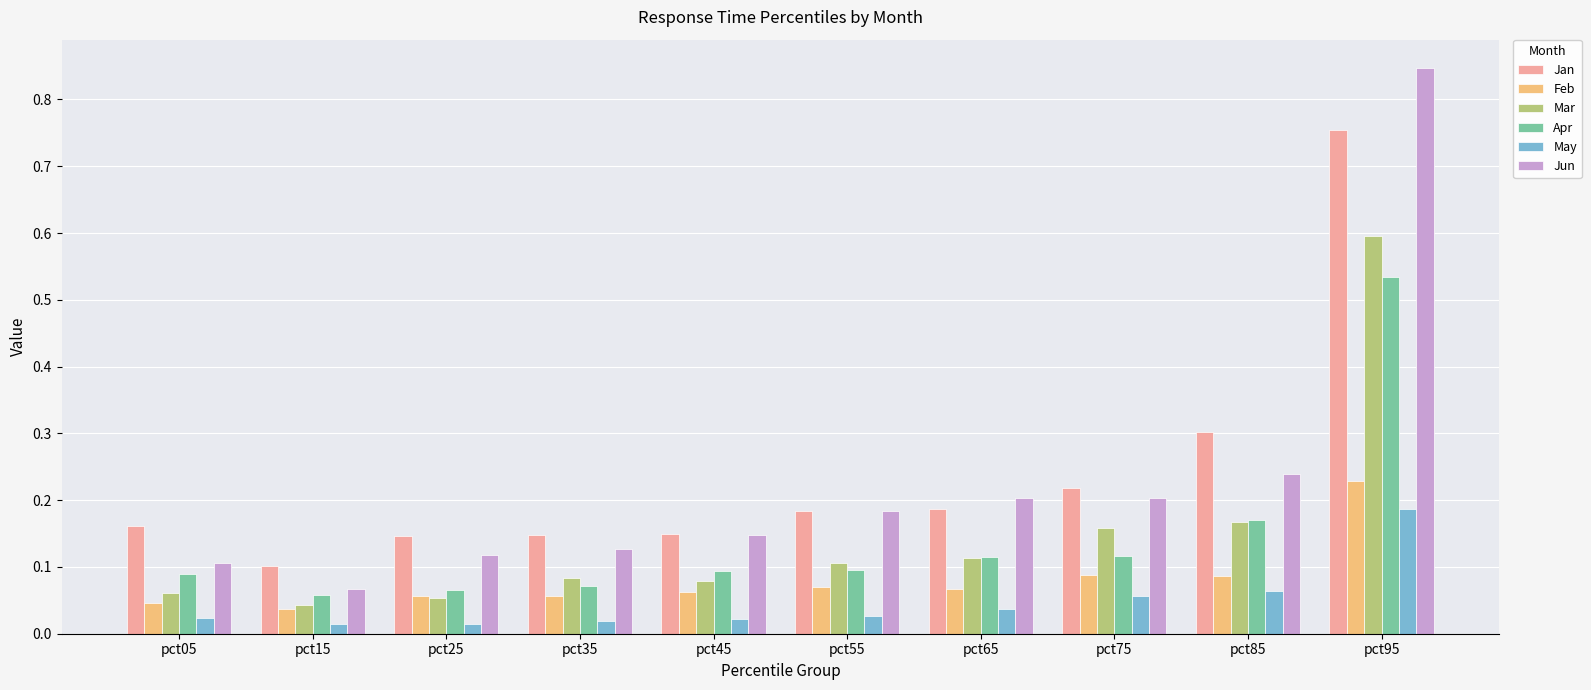

Which category has the highest value in the May series?

pct95